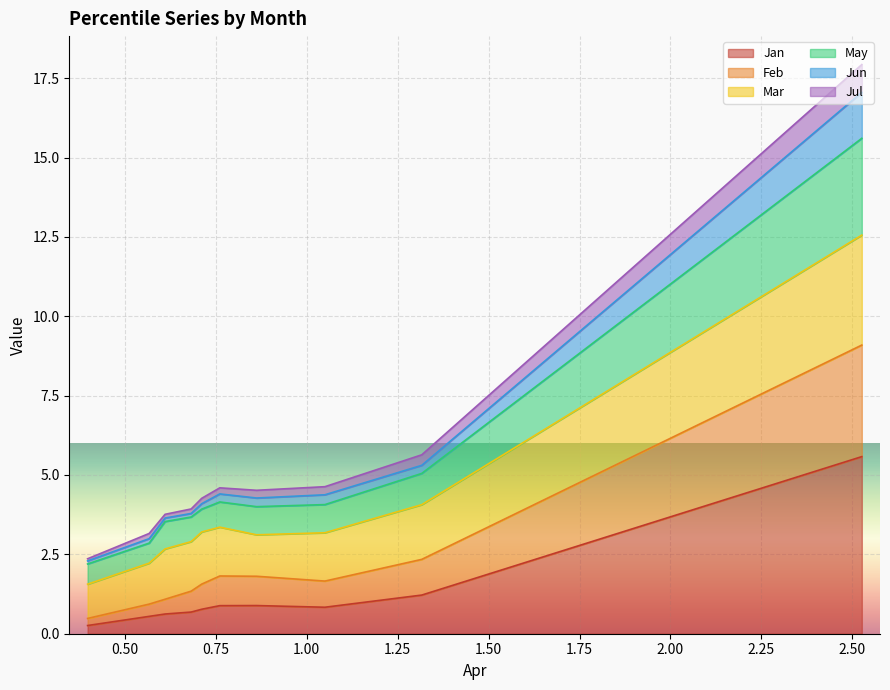

How many interior local peaks does the May series have?

1